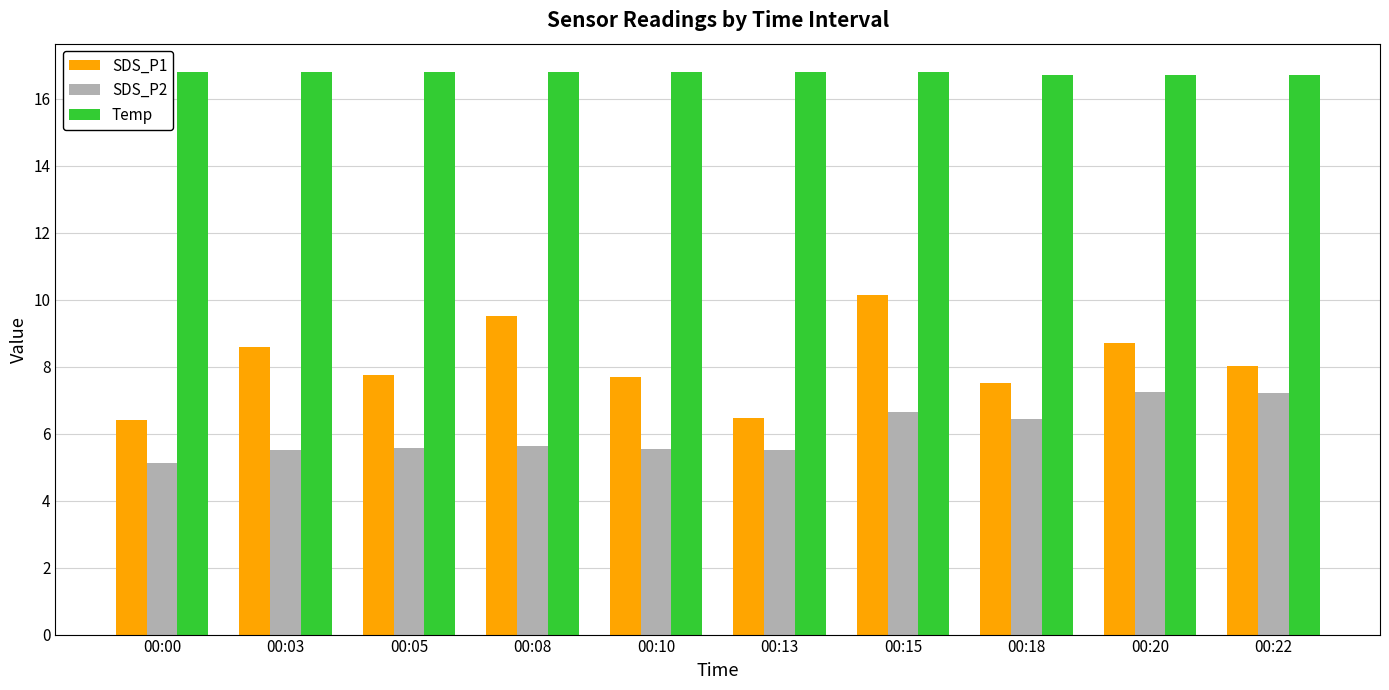

The SDS_P2 series shows 6.6 at 00:15. True or false?

True